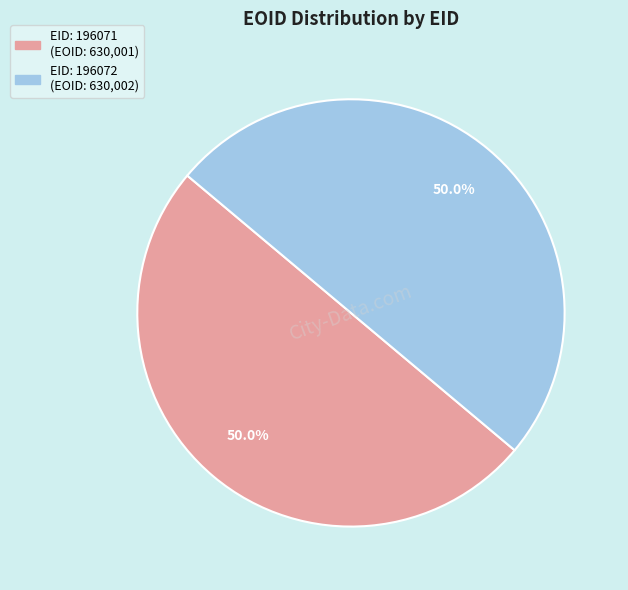

What is the majority slice?

196072